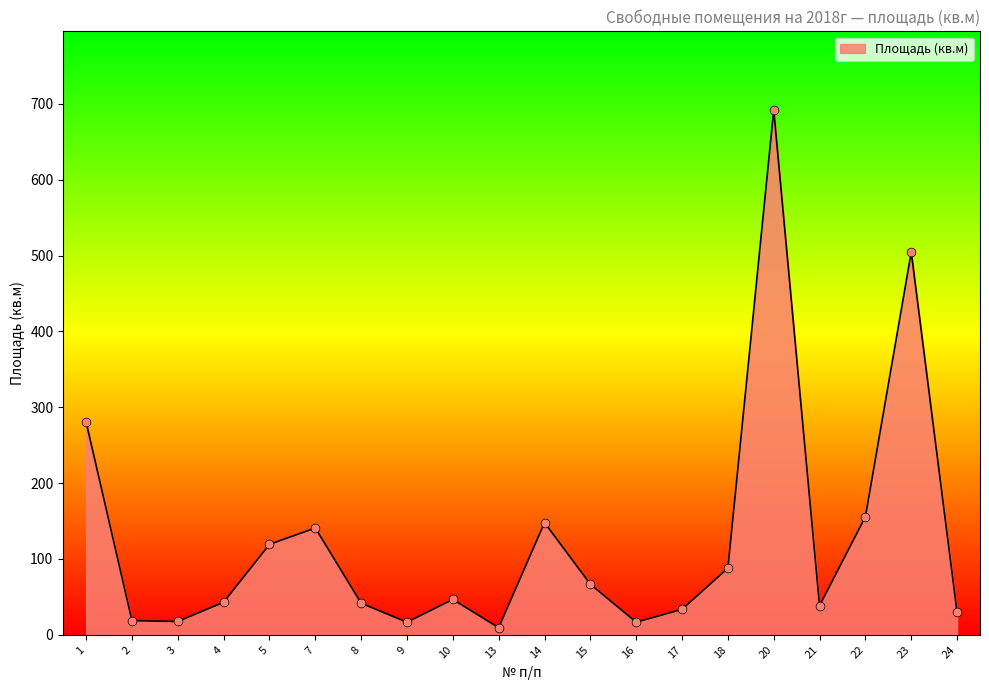

What is the ratio of the value at 7 to the value at 15?

2.1